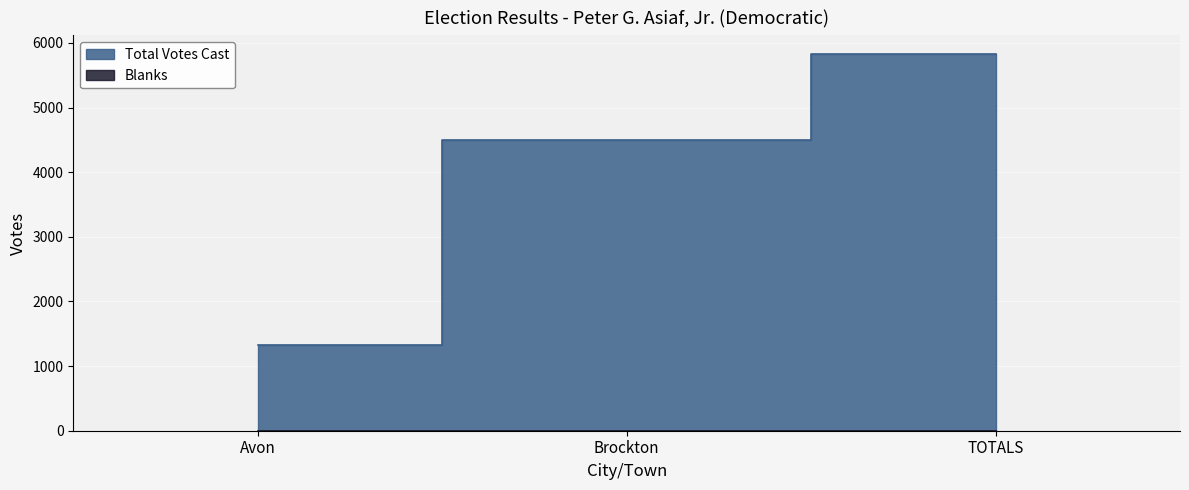

Read the value at Brockton, to the nearest 100.

4500